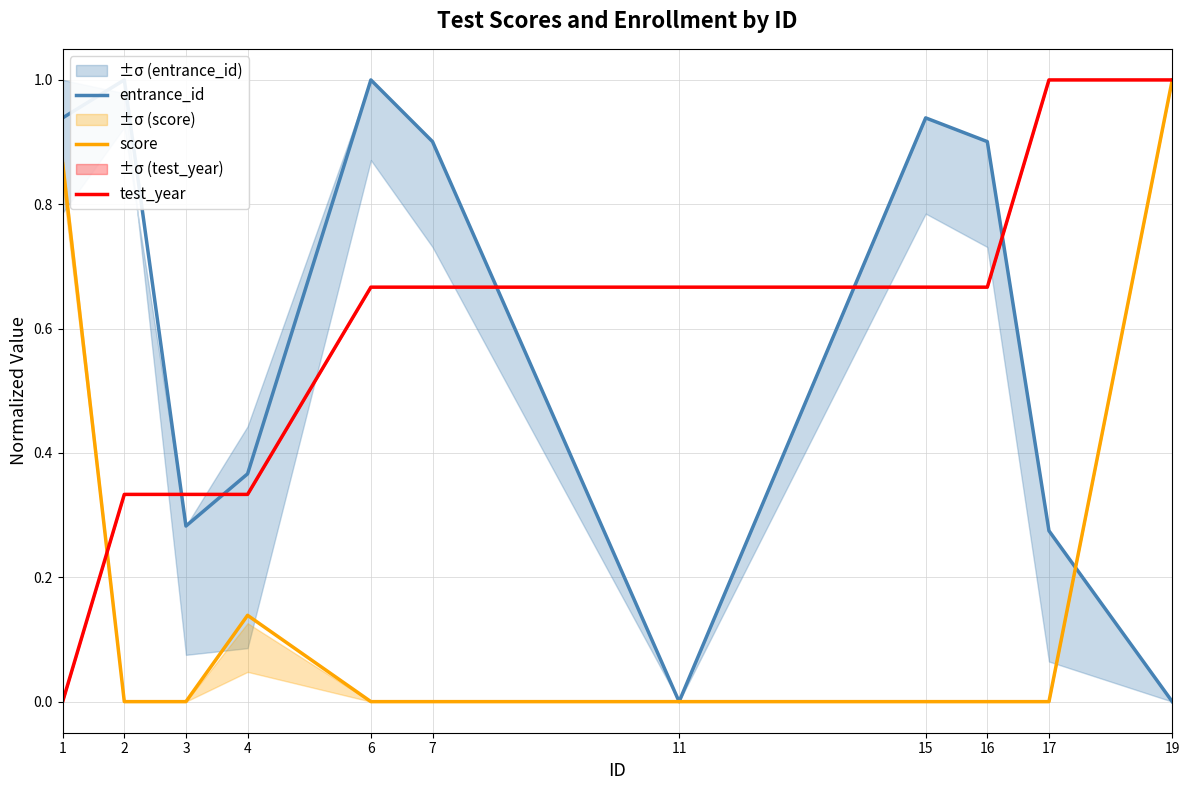

True or false: test_year has more than 2 points higher than both neighbors.

False